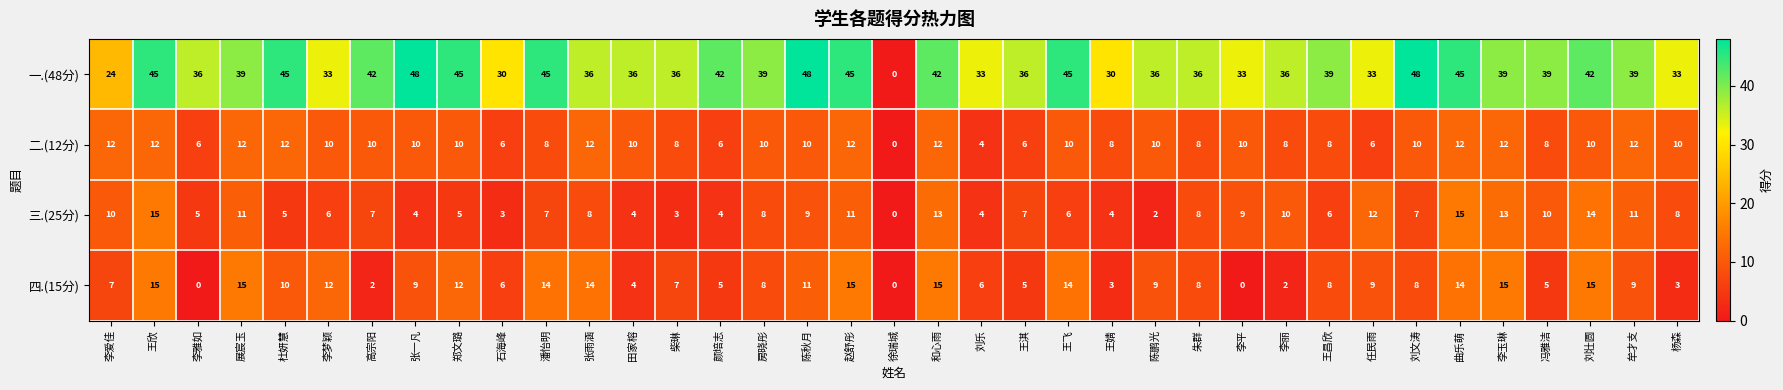

Is the value of 一.(48分) at 牟才支 greater than the value of 四.(15分) at 李梦颖?

Yes